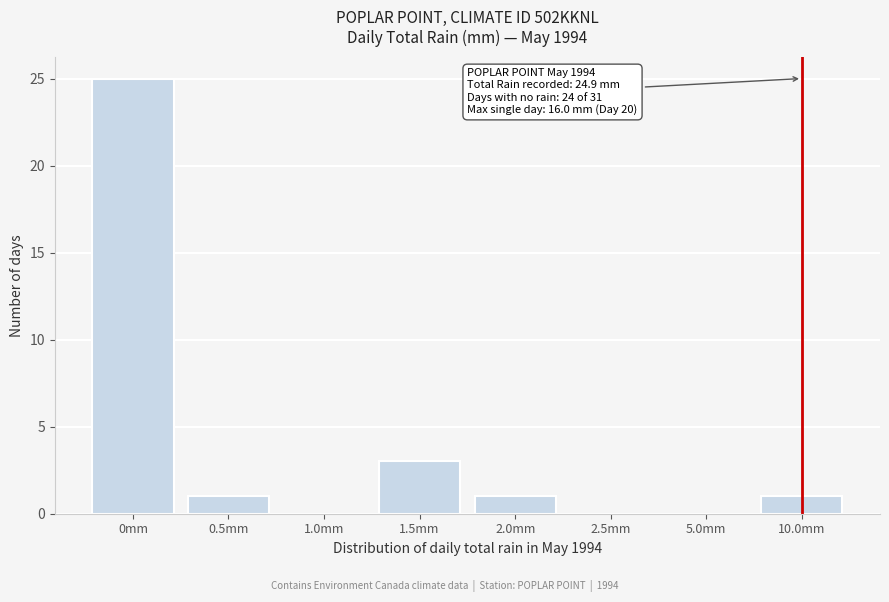

Reading right to left, what are all the values shown in this chart?

10.0mm=1	5.0mm=0	2.5mm=0	2.0mm=1	1.5mm=3	1.0mm=0	0.5mm=1	0mm=25